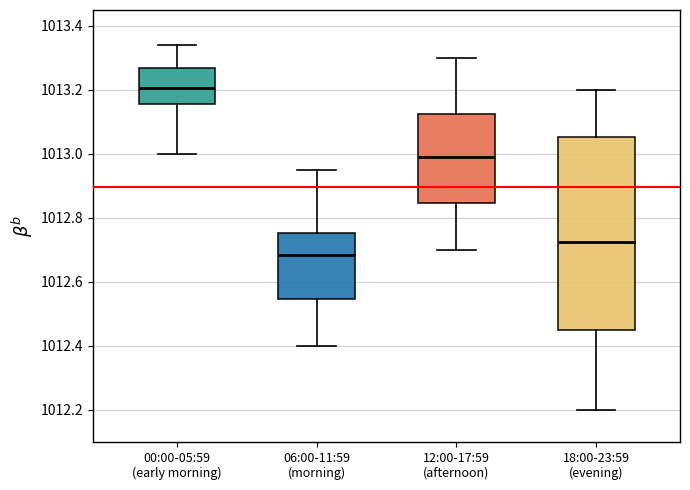

Reading left to right, read every box against the y-axis: the position of its median line, the range the box covers, and the ends of its whiskers. The values are not printed on the chart, so give them approximately, as read against the axis.

00:00-05:59 (early morning): median 1013.20, box 1013.16 to 1013.28, whiskers 1013.00 to 1013.34
06:00-11:59 (morning): median 1012.68, box 1012.54 to 1012.76, whiskers 1012.40 to 1012.96
12:00-17:59 (afternoon): median 1013.00, box 1012.84 to 1013.12, whiskers 1012.70 to 1013.30
18:00-23:59 (evening): median 1012.72, box 1012.46 to 1013.06, whiskers 1012.20 to 1013.20